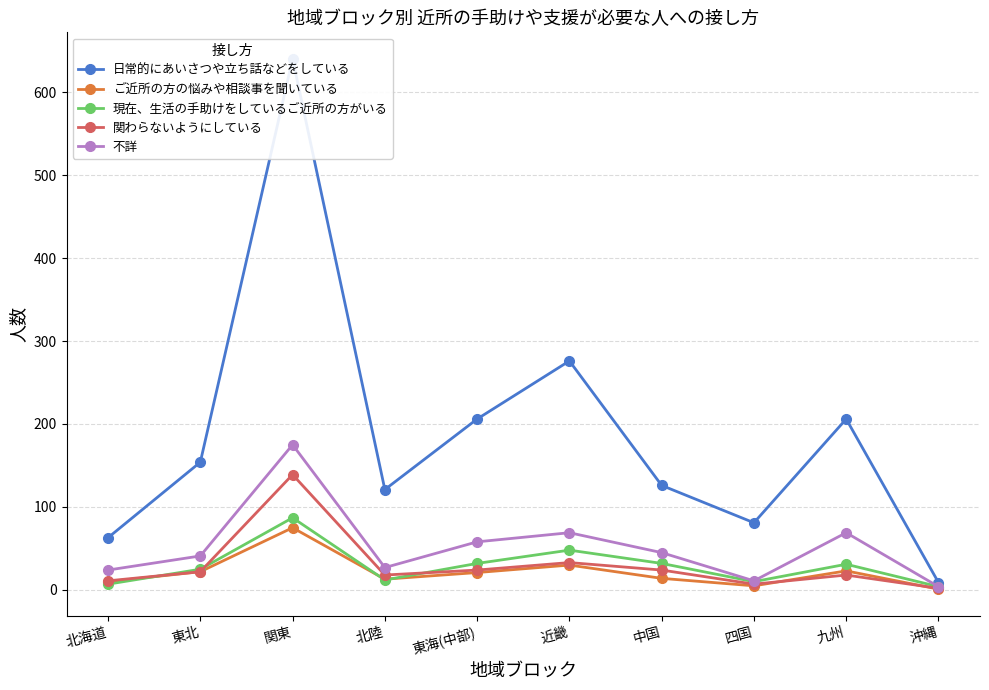

At how many categories does at least one series exceed 412?

1